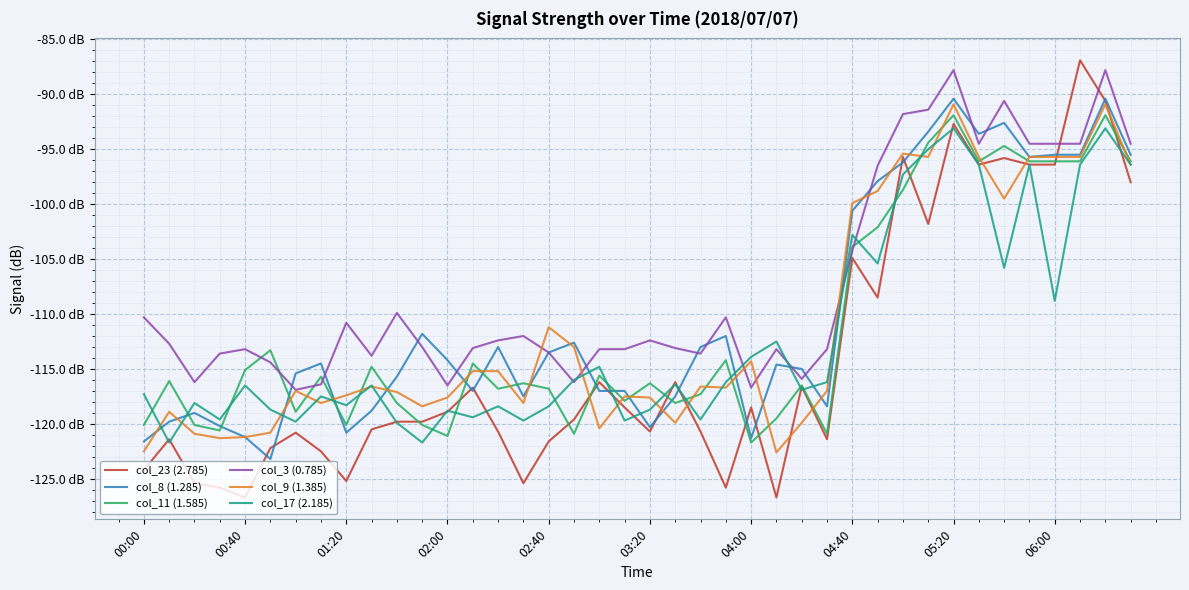

What are all the series names shown in the legend?

col_23 (2.785), col_8 (1.285), col_11 (1.585), col_3 (0.785), col_9 (1.385), col_17 (2.185)